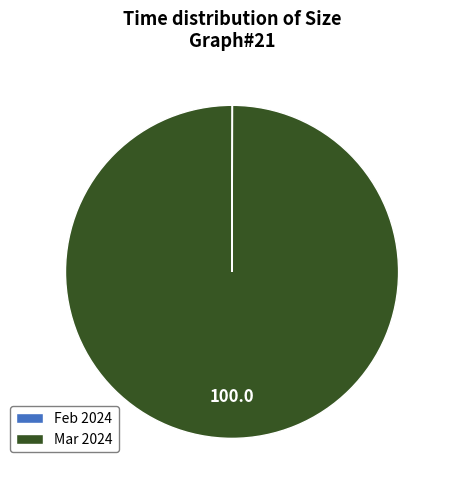

Which slice is the largest?

Mar 2024